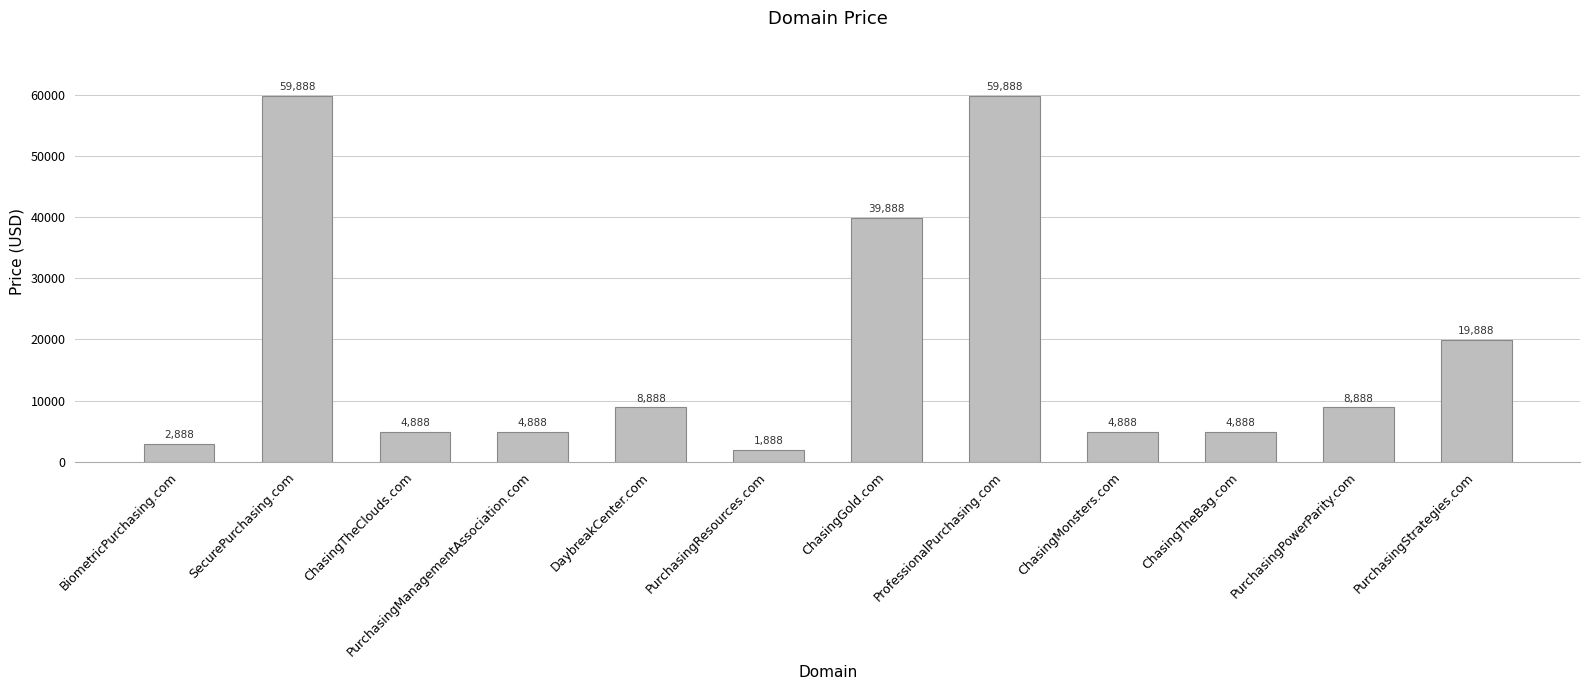

The chart shows a value of 12088 at PurchasingPowerParity.com. True or false?

False